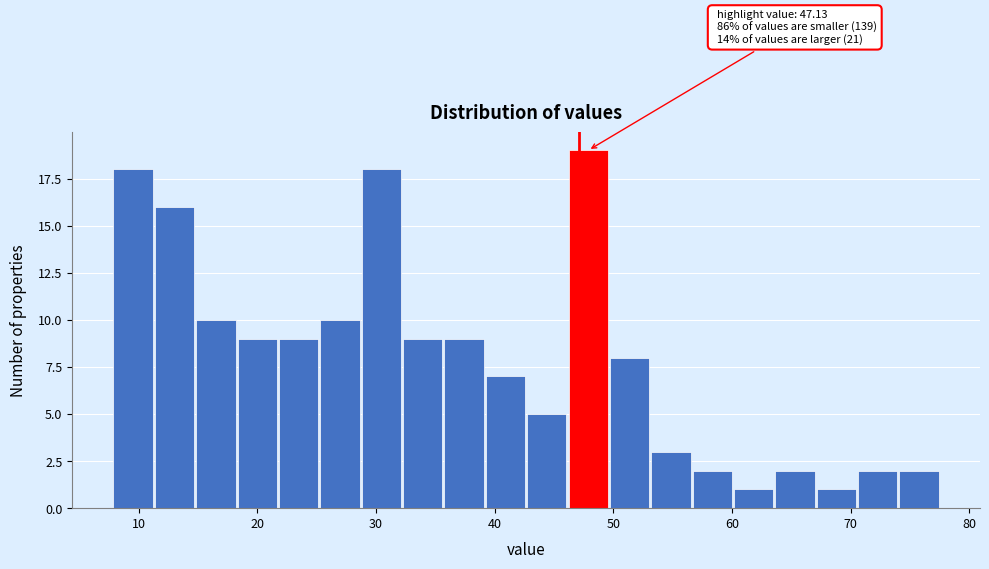

Around what value on the x-axis is the tallest bar? Give the approximate position of its centre, as read against the axis.

48